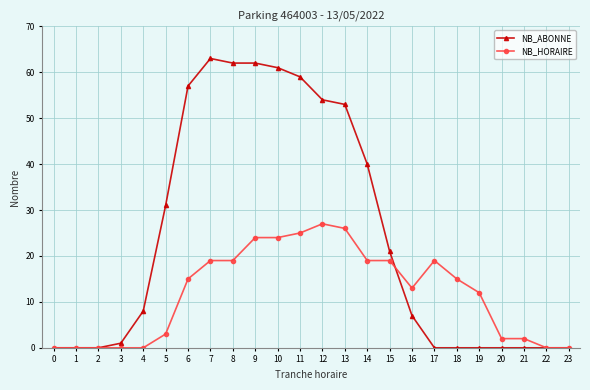

Which series changed the most between 5 and 12?

NB_HORAIRE